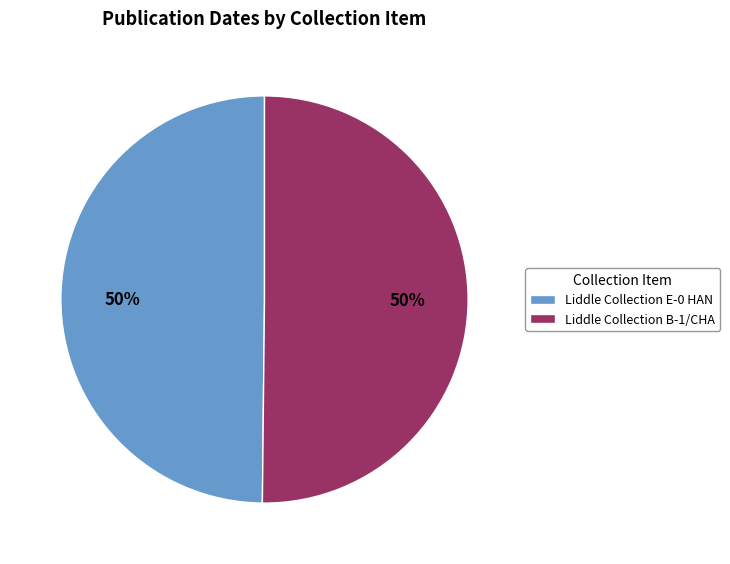

What percentage is the Liddle Collection B-1/CHA slice, to the nearest percent?

50%